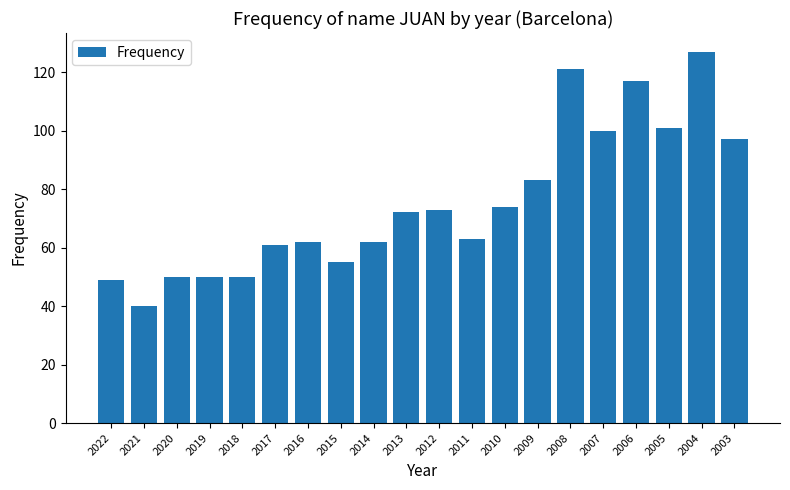

What is the sum of the values at 2004 and 2012?

200